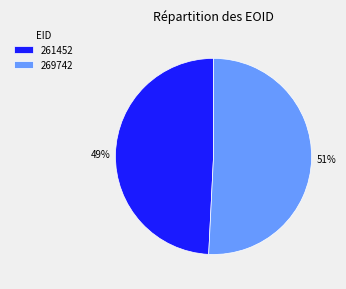

Which slice is the smallest?

261452